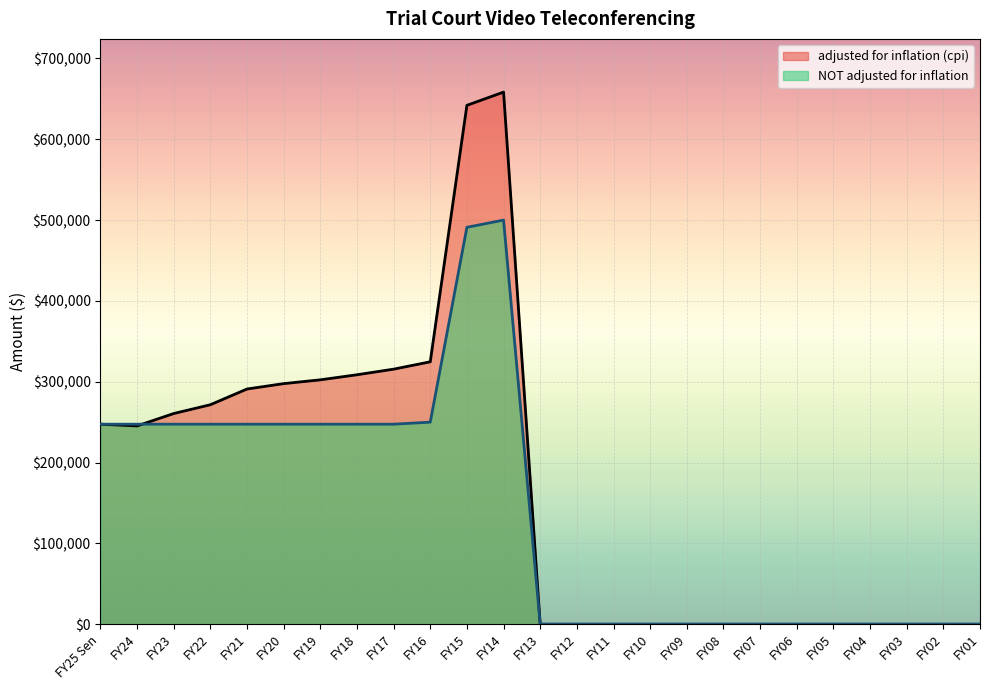

Where is NOT adjusted for inflation nearest to the value 250000?

FY16